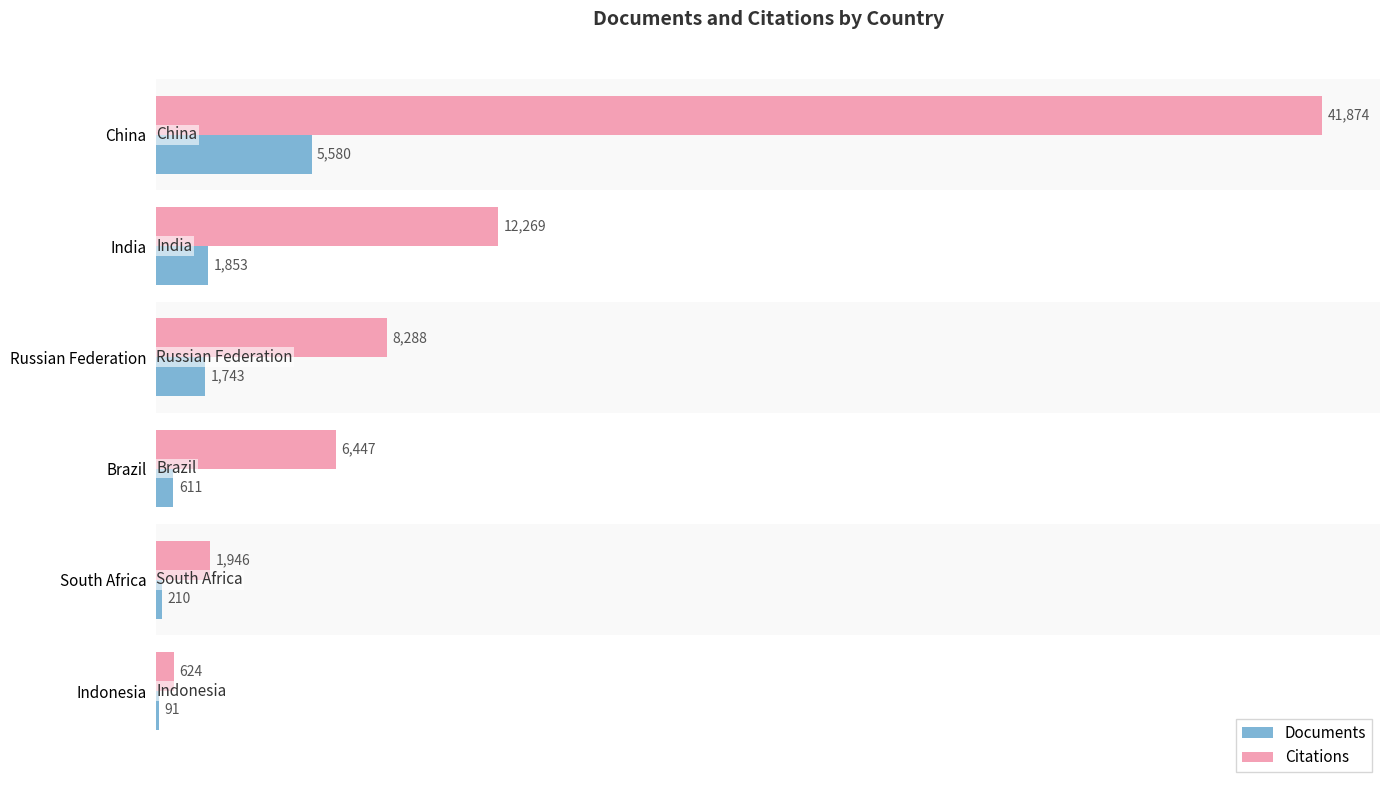

Which series has the largest total across all categories?

Citations